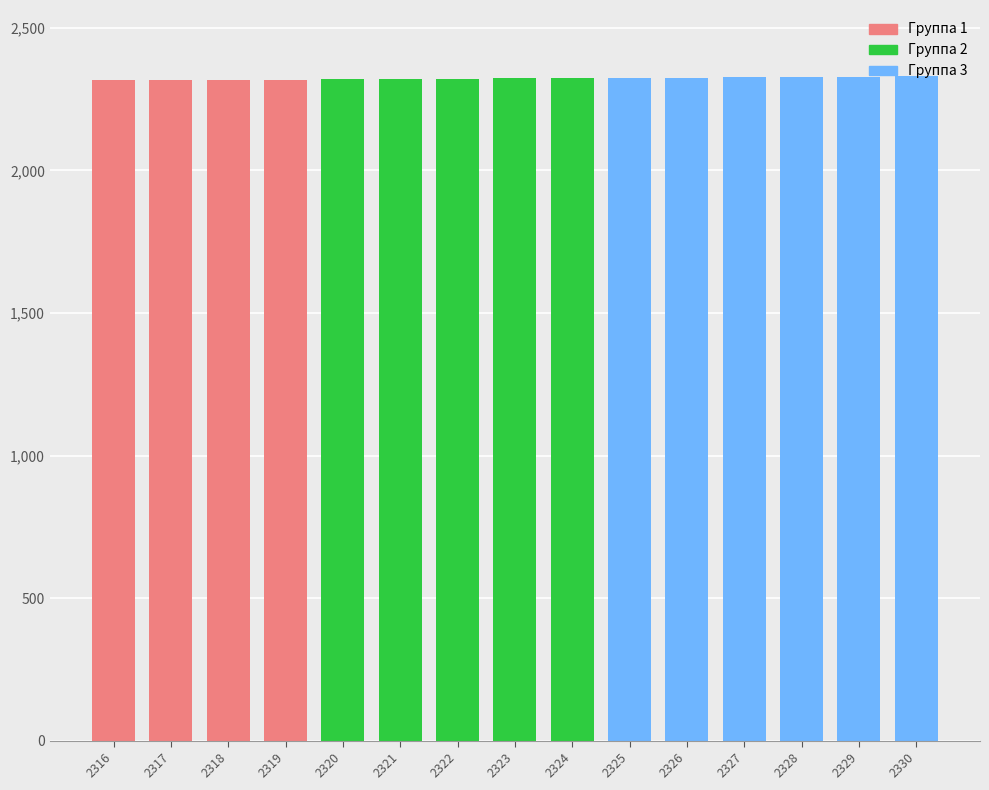

What is the ratio of the value at 2324 to the value at 2328?

1.0